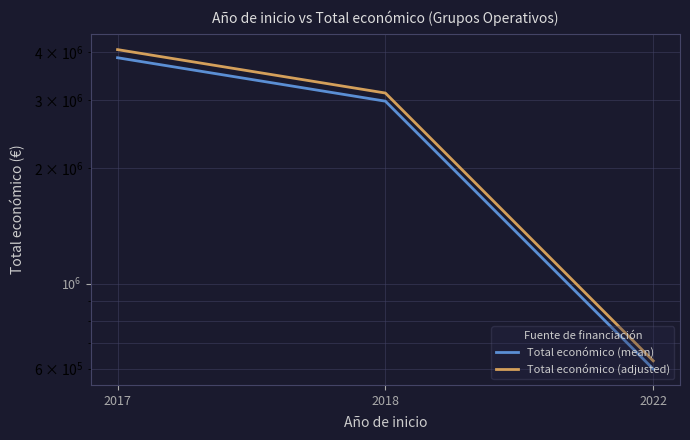

What is the difference between the maximum and second lowest values in the Total económico (adjusted) series?

933187.2